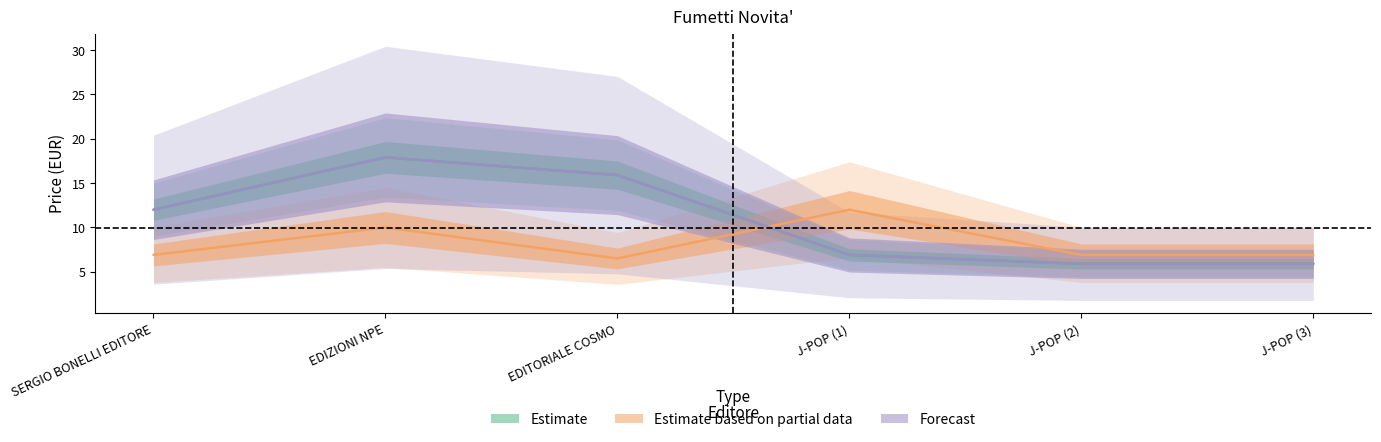

At how many categories does at least one series exceed 11?

4